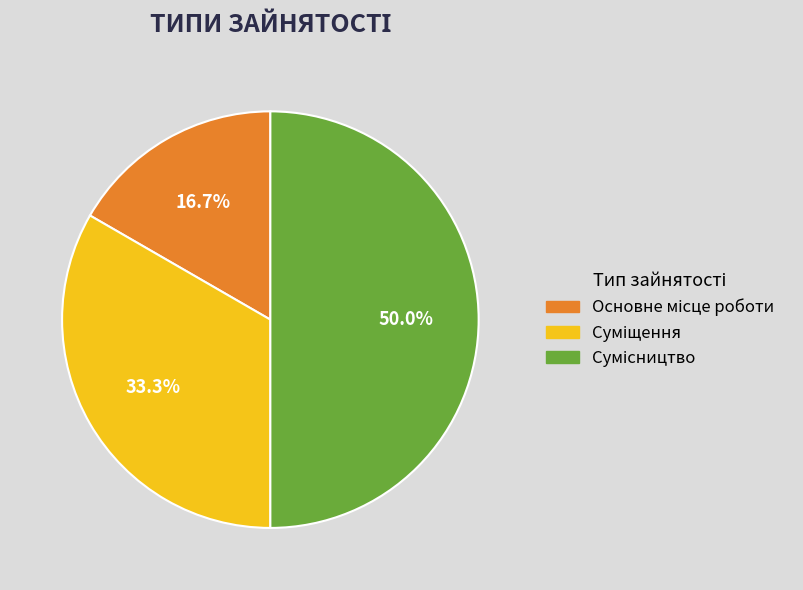

Rank the categories by value from lowest to highest.

Основне місце роботи, Суміщення, Сумісництво